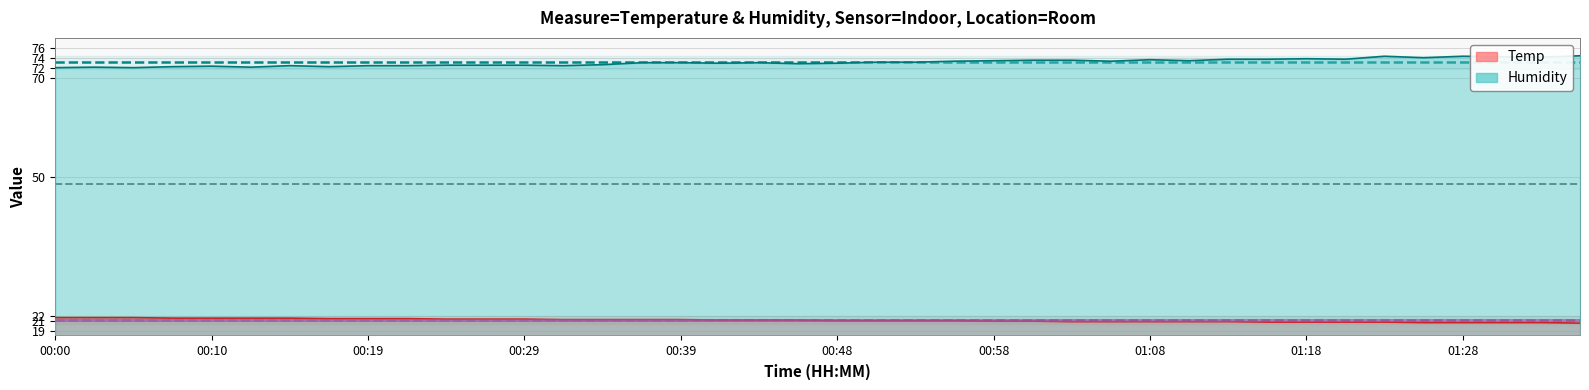

The value of Temp at 00:22 is 21.4. True or false?

True